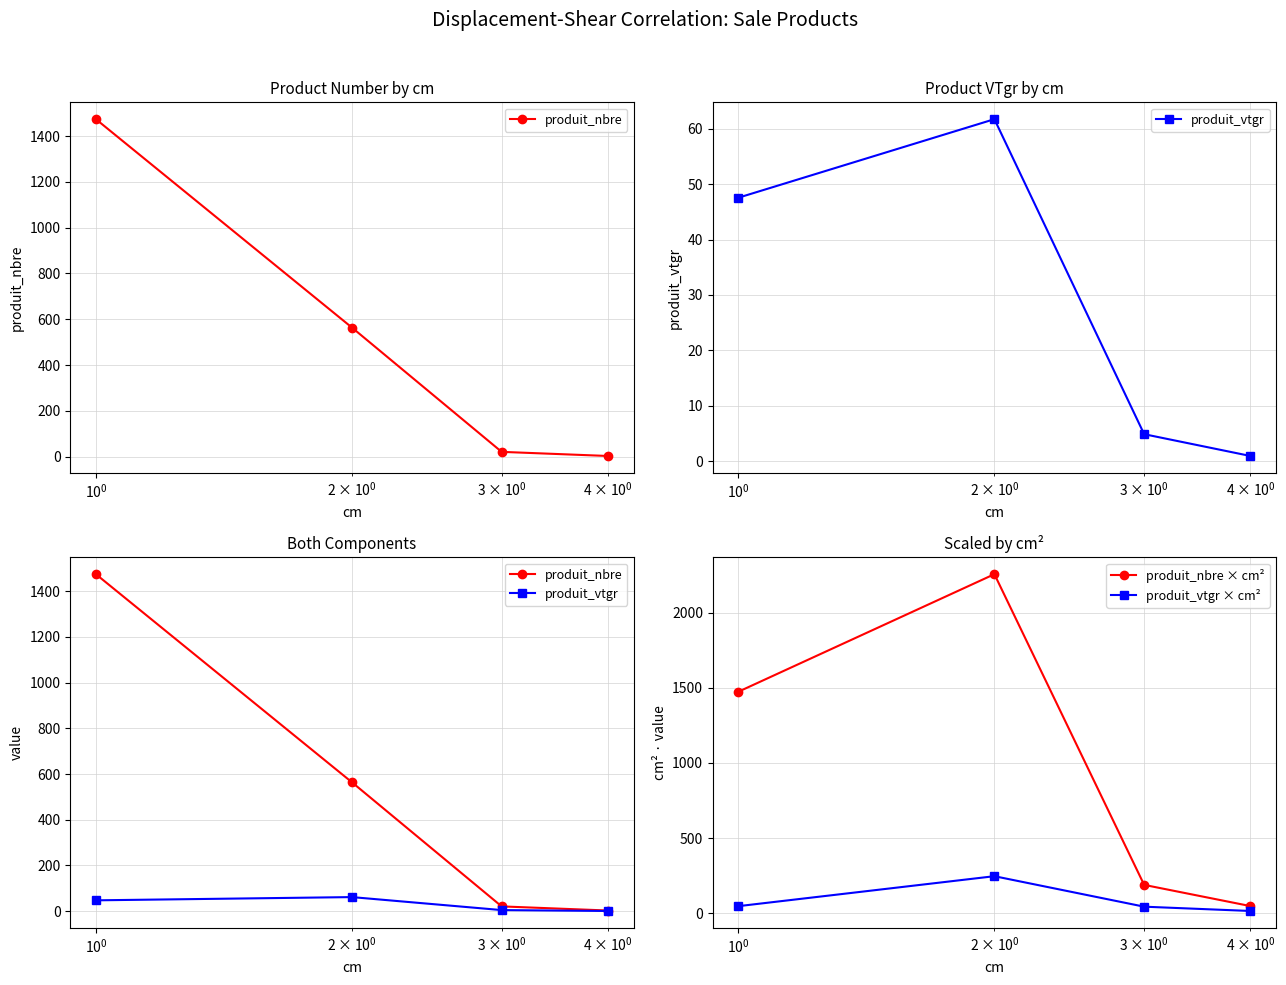

What is the highest value of the produit_nbre × cm² series?

2256.0